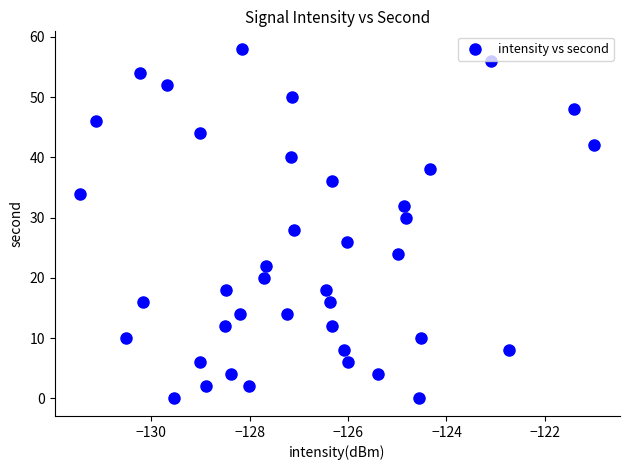

What is the range of Y values (max minus min)?

58